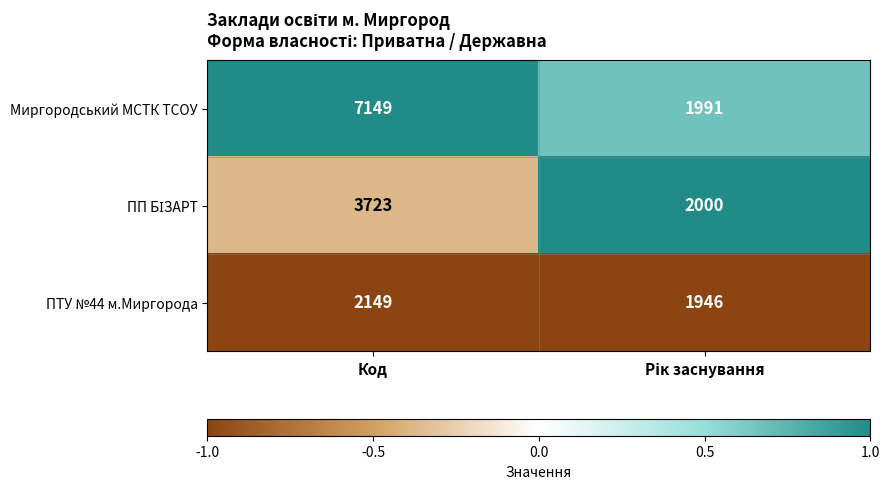

What is the difference between the maximum and minimum values in the Миргородський МСТК ТСОУ series?

5158